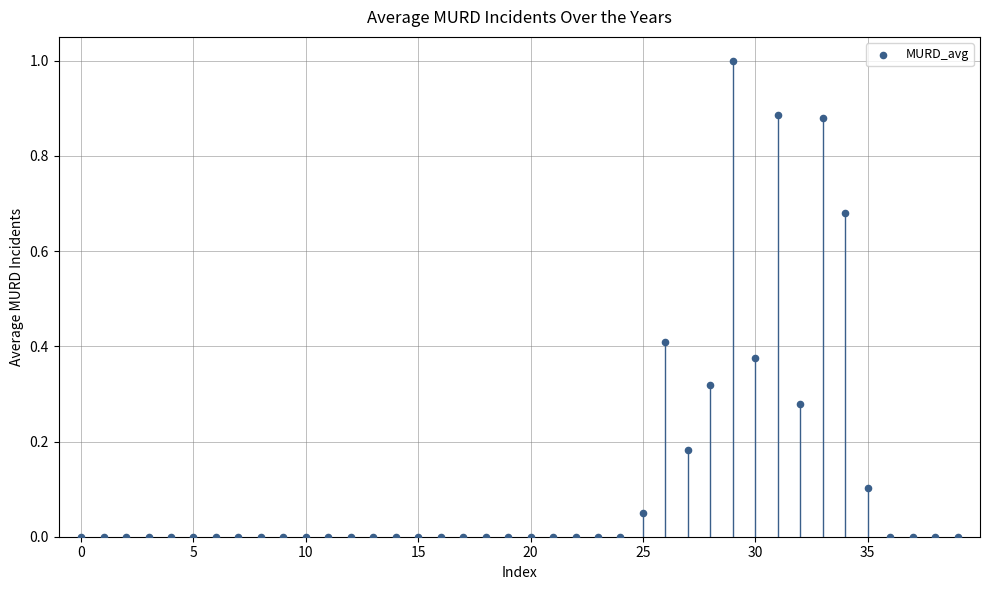

What is the range of Y values (max minus min)?

1.0